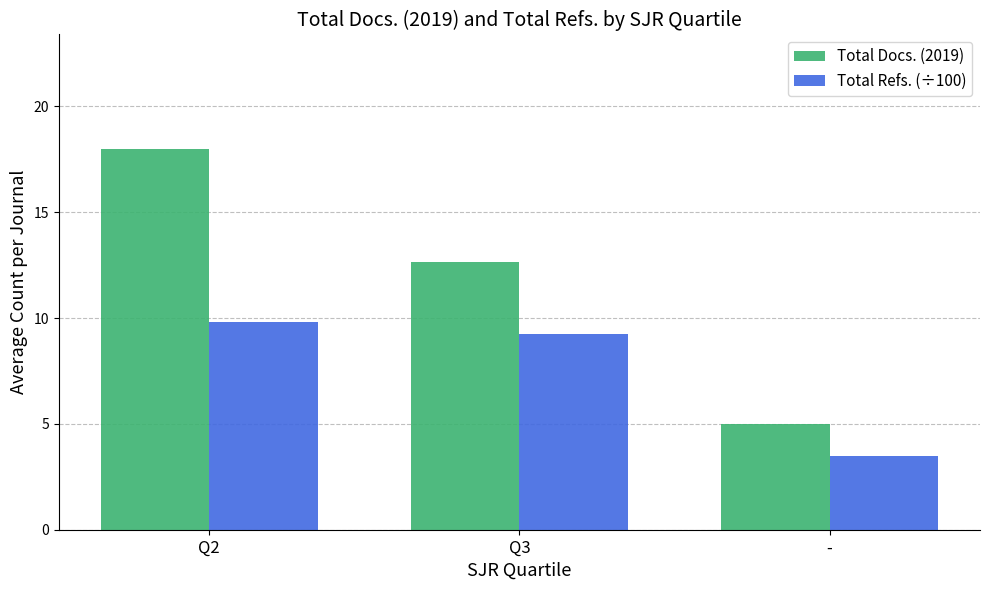

The Total Docs. (2019) series shows 12.7 at Q3. True or false?

True